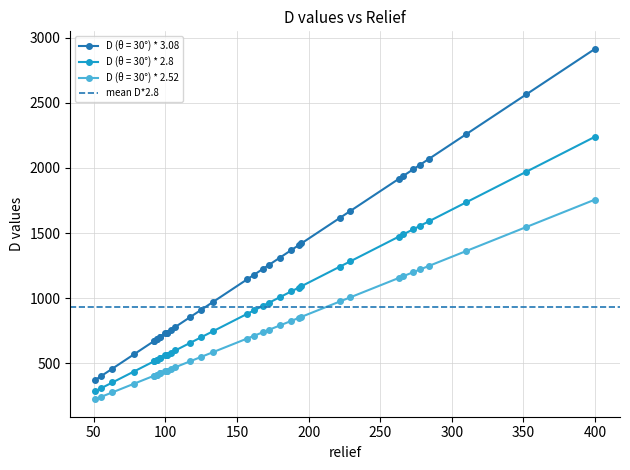

Rank the series by their average value, from lowest to highest.

D (θ = 30°) * 2.52, D (θ = 30°) * 2.8, D (θ = 30°) * 3.08